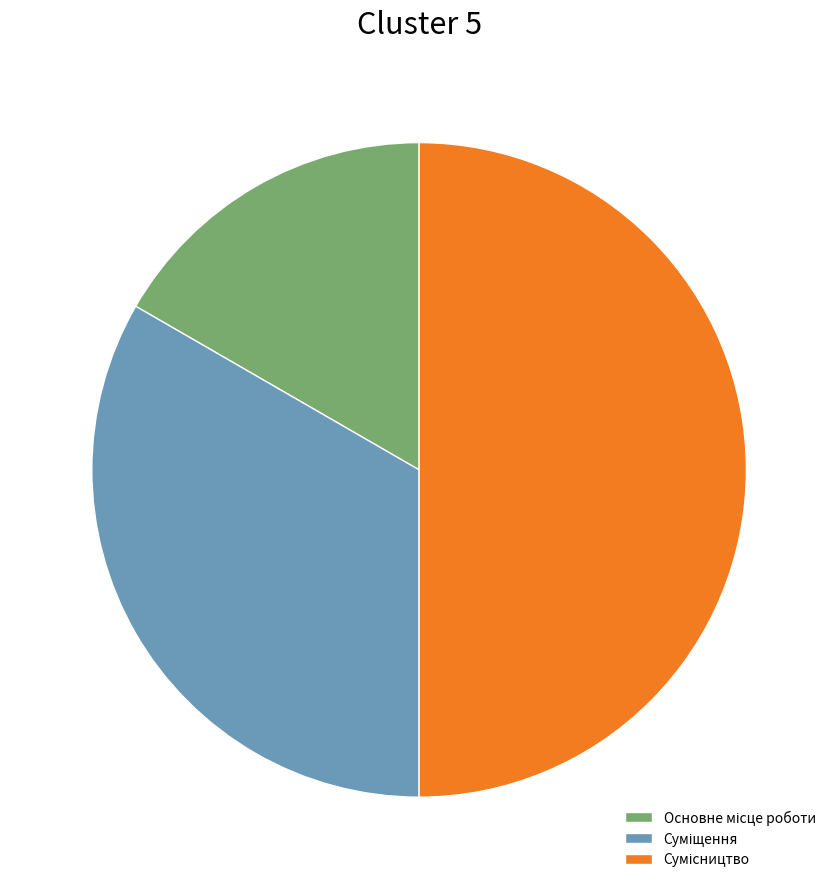

To the nearest percent, what is the combined percentage of Сумісництво and Суміщення?

83%